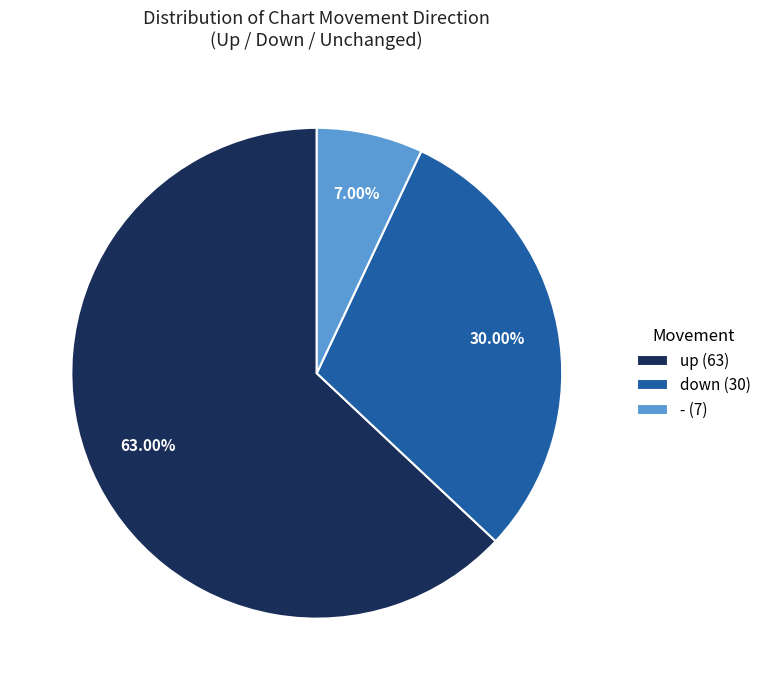

To the nearest percent, what is the combined percentage of down and -?

37%